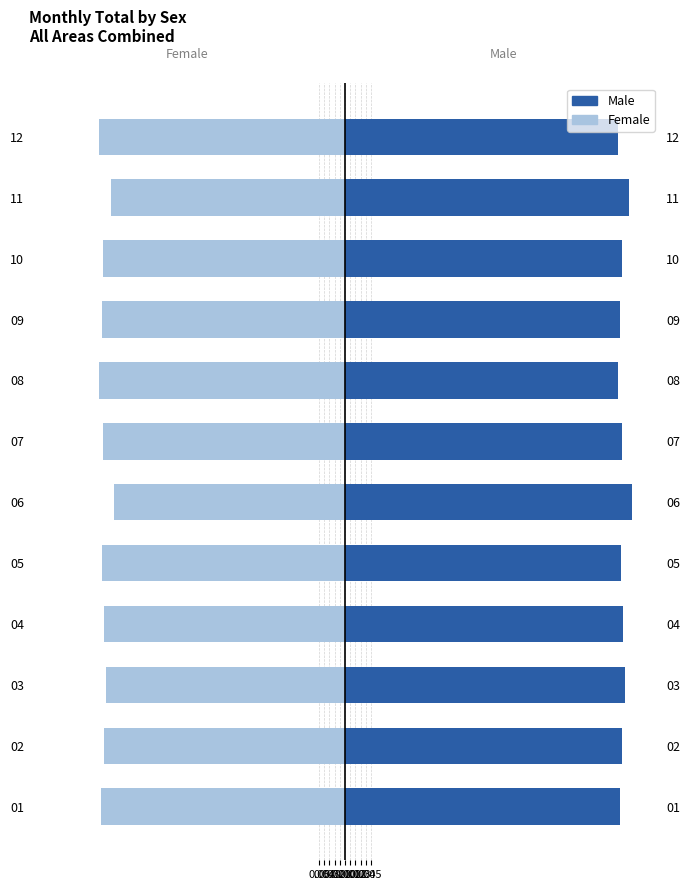

Which series has the largest total across all categories?

Male